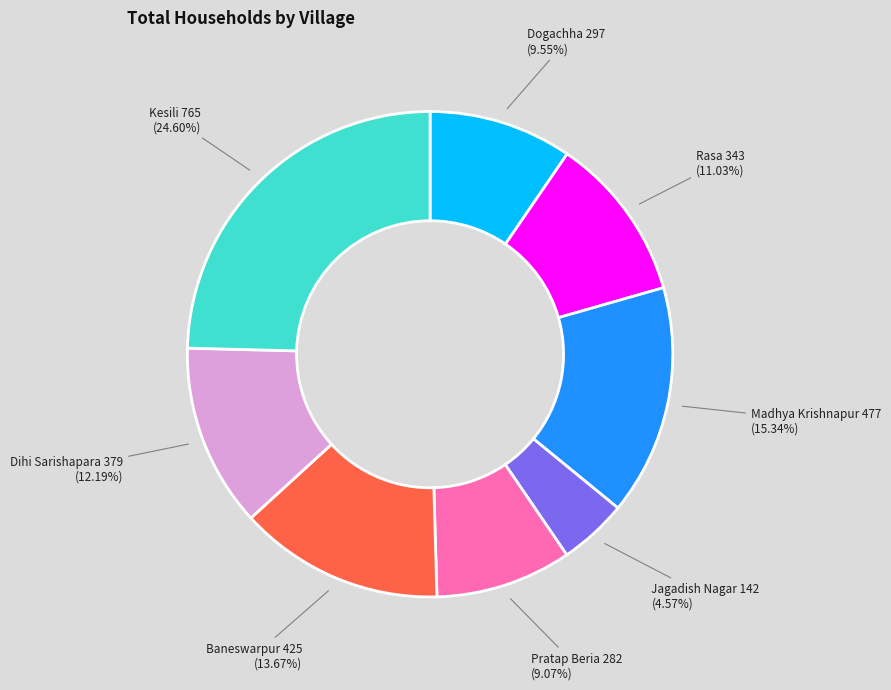

Does any single category account for the majority?

No